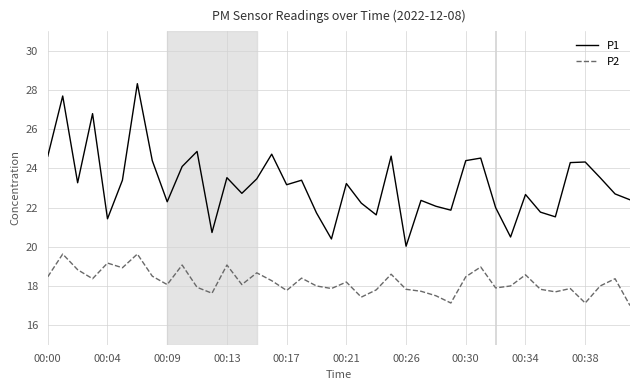

Which series has the widest spread of values?

P1